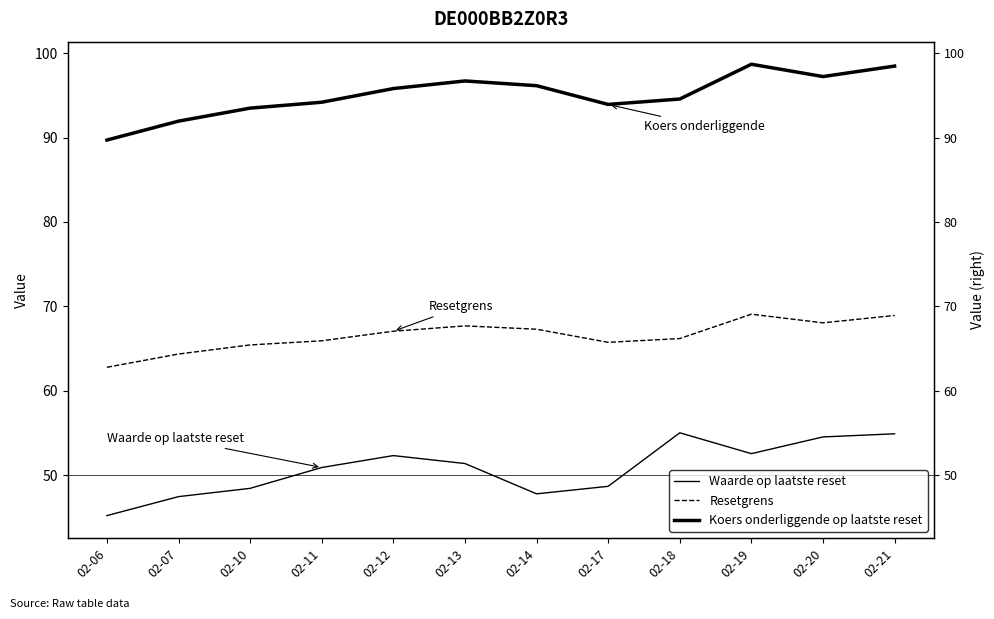

Rank the series by their maximum value, from lowest to highest.

Waarde op laatste reset, Resetgrens, Koers onderliggende op laatste reset